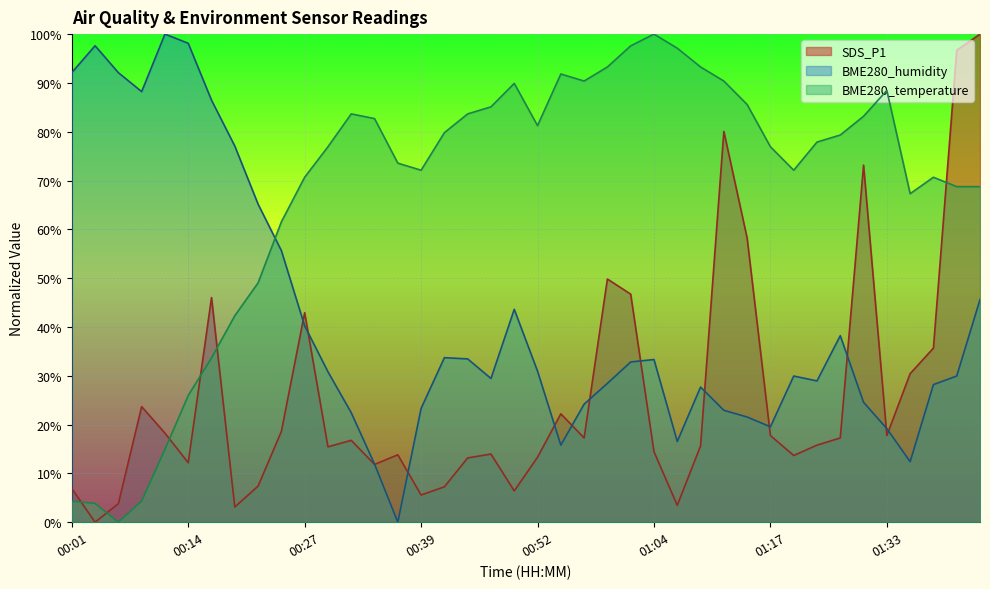

How many distinct data groups are displayed?

3